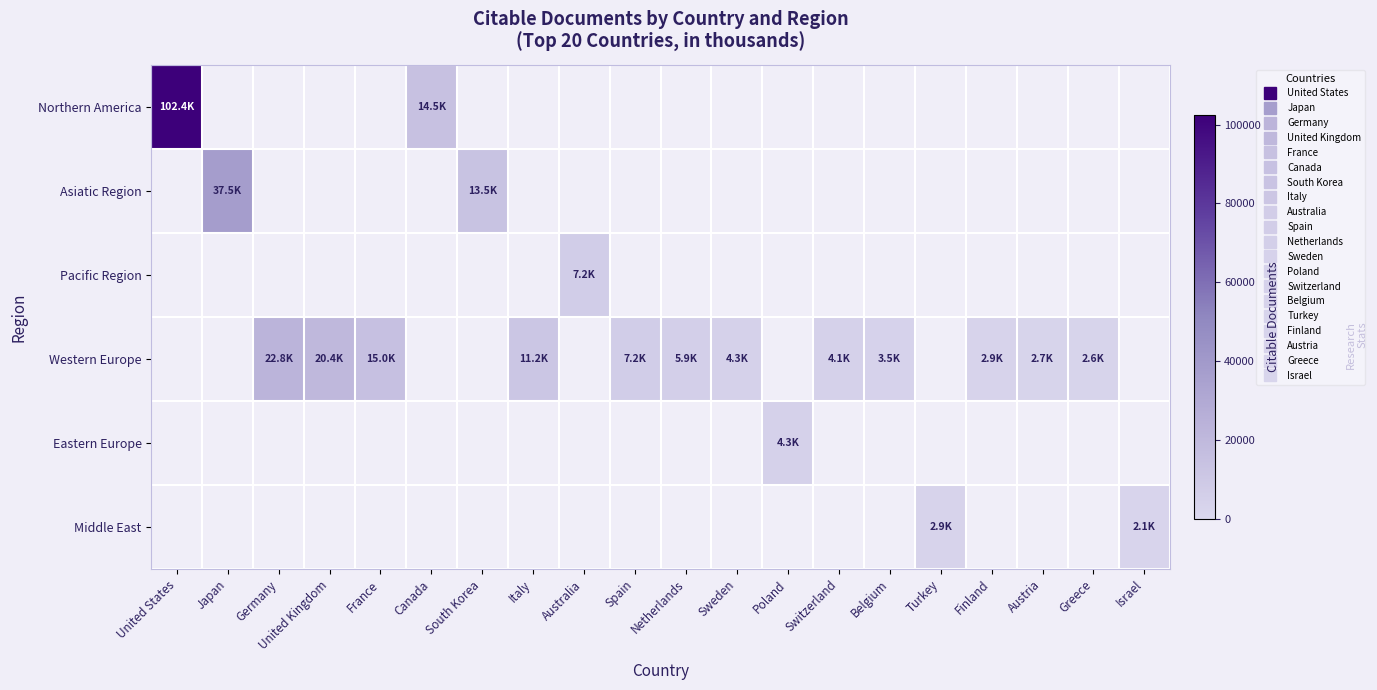

Reading left to right, list all the values displayed in this chart.

Northern America: United States=102359	Japan=0	Germany=0	United Kingdom=0	France=0	Canada=14497	South Korea=0	Italy=0	Australia=0	Spain=0	Netherlands=0	Sweden=0	Poland=0	Switzerland=0	Belgium=0	Turkey=0	Finland=0	Austria=0	Greece=0	Israel=0
Asiatic Region: United States=0	Japan=37531	Germany=0	United Kingdom=0	France=0	Canada=0	South Korea=13463	Italy=0	Australia=0	Spain=0	Netherlands=0	Sweden=0	Poland=0	Switzerland=0	Belgium=0	Turkey=0	Finland=0	Austria=0	Greece=0	Israel=0
Pacific Region: United States=0	Japan=0	Germany=0	United Kingdom=0	France=0	Canada=0	South Korea=0	Italy=0	Australia=7184	Spain=0	Netherlands=0	Sweden=0	Poland=0	Switzerland=0	Belgium=0	Turkey=0	Finland=0	Austria=0	Greece=0	Israel=0
Western Europe: United States=0	Japan=0	Germany=22838	United Kingdom=20410	France=14981	Canada=0	South Korea=0	Italy=11211	Australia=0	Spain=7161	Netherlands=5904	Sweden=4346	Poland=0	Switzerland=4121	Belgium=3480	Turkey=0	Finland=2890	Austria=2685	Greece=2596	Israel=0
Eastern Europe: United States=0	Japan=0	Germany=0	United Kingdom=0	France=0	Canada=0	South Korea=0	Italy=0	Australia=0	Spain=0	Netherlands=0	Sweden=0	Poland=4300	Switzerland=0	Belgium=0	Turkey=0	Finland=0	Austria=0	Greece=0	Israel=0
Middle East: United States=0	Japan=0	Germany=0	United Kingdom=0	France=0	Canada=0	South Korea=0	Italy=0	Australia=0	Spain=0	Netherlands=0	Sweden=0	Poland=0	Switzerland=0	Belgium=0	Turkey=2918	Finland=0	Austria=0	Greece=0	Israel=2112